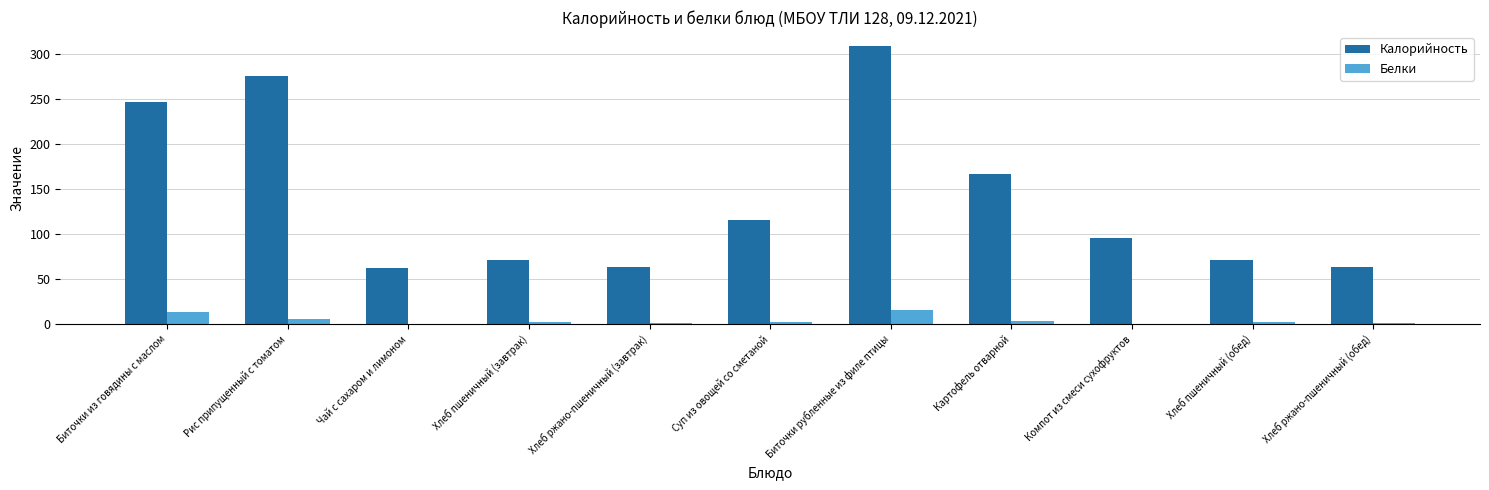

True or false: Калорийность has a value of 117.2 at Хлеб пшеничный (обед).

False